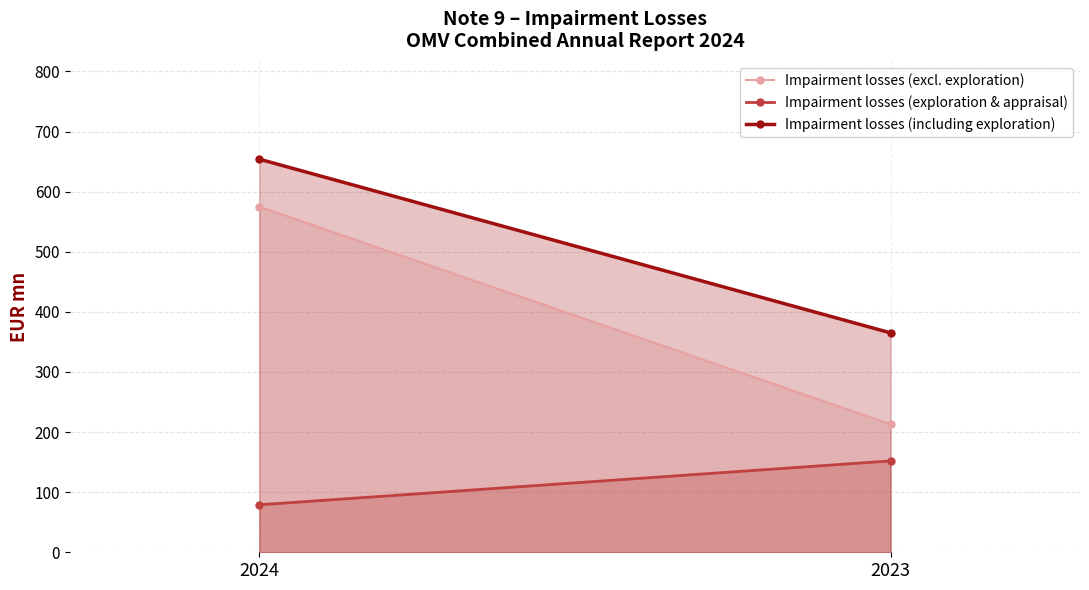

How many data points in Impairment losses (excl. exploration) are less than 575?

1